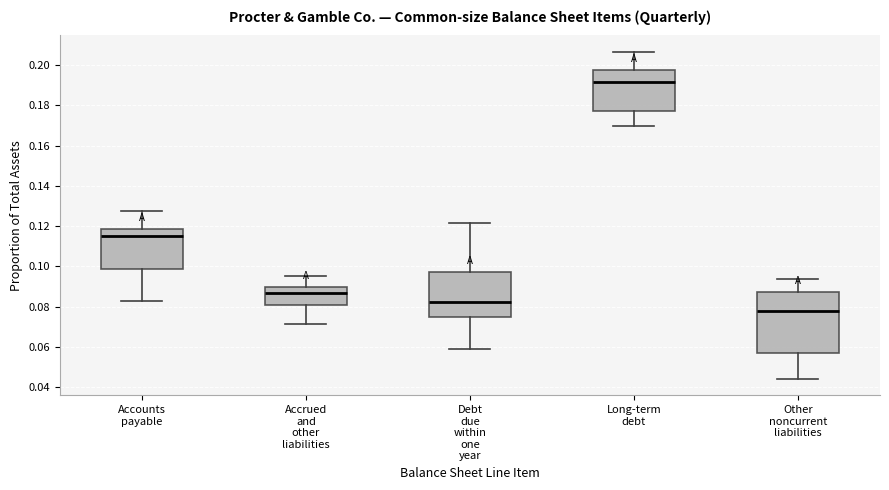

Reading left to right, read every box against the y-axis: the position of its median line, the range the box covers, and the ends of its whiskers. The values are not printed on the chart, so give them approximately, as read against the axis.

Accounts payable: median 0.116, box 0.098 to 0.118, whiskers 0.084 to 0.128
Accrued and other liabilities: median 0.086, box 0.082 to 0.090, whiskers 0.072 to 0.096
Debt due within one year: median 0.082, box 0.074 to 0.098, whiskers 0.058 to 0.122
Long-term debt: median 0.192, box 0.178 to 0.198, whiskers 0.170 to 0.206
Other noncurrent liabilities: median 0.078, box 0.058 to 0.088, whiskers 0.044 to 0.094